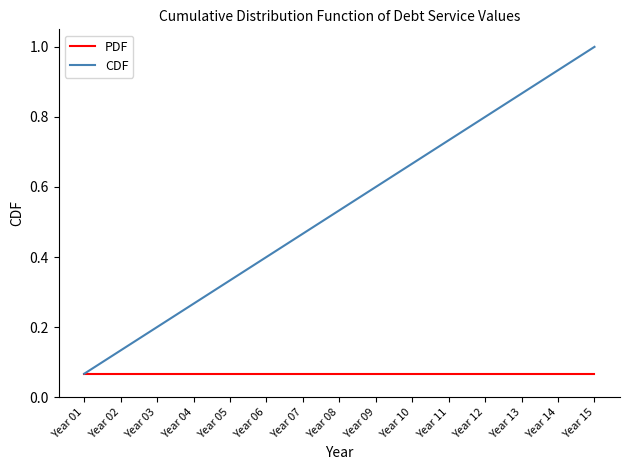

Is the value of CDF at Year 05 greater than the value of PDF at Year 01?

Yes